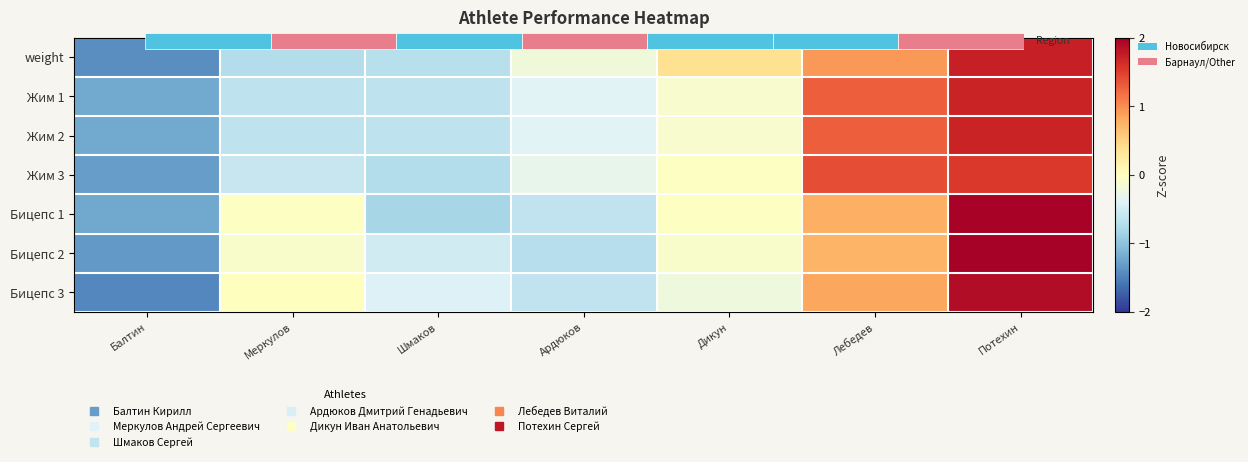

How many data points does each series have?

7